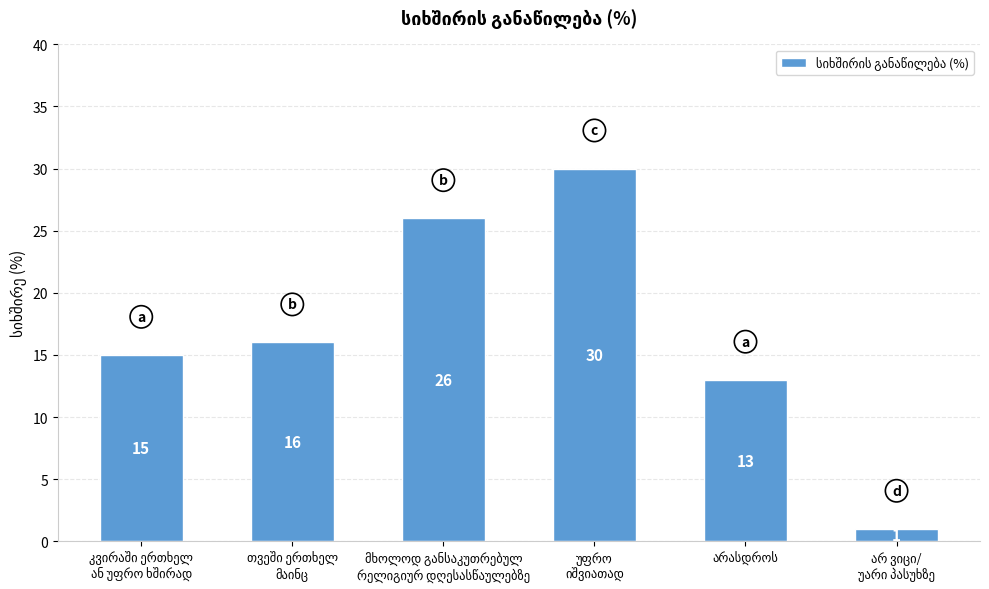

What is the maximum value shown in the chart?

30